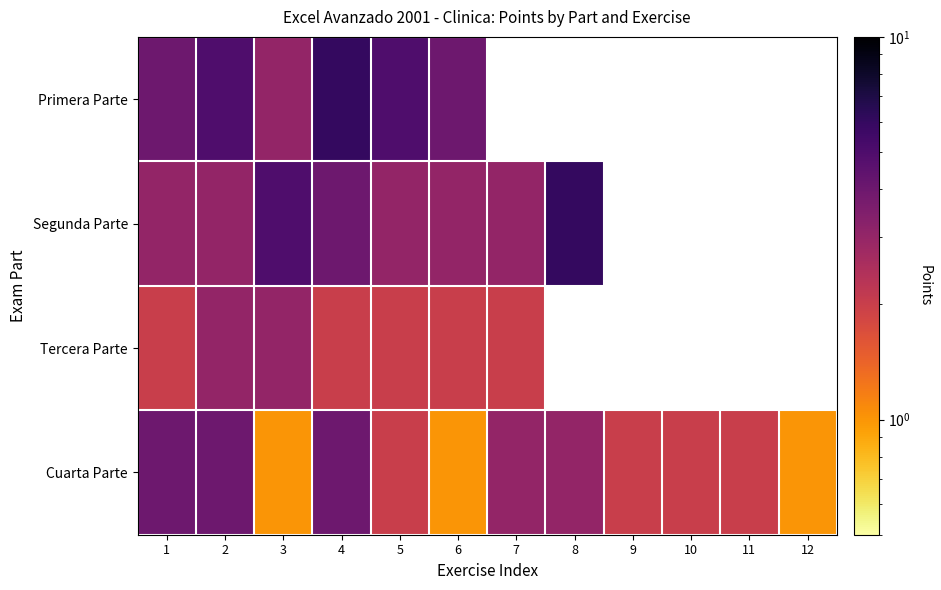

The Primera Parte series shows 4.6 at 3. True or false?

False